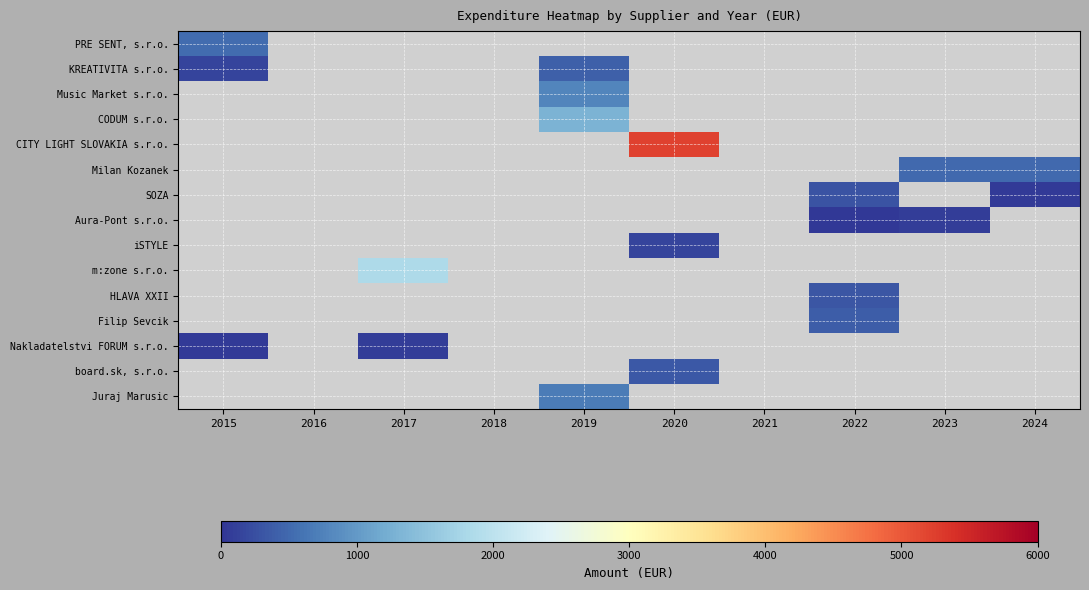

What is the difference between the highest and lowest values at 2019?

1290.2